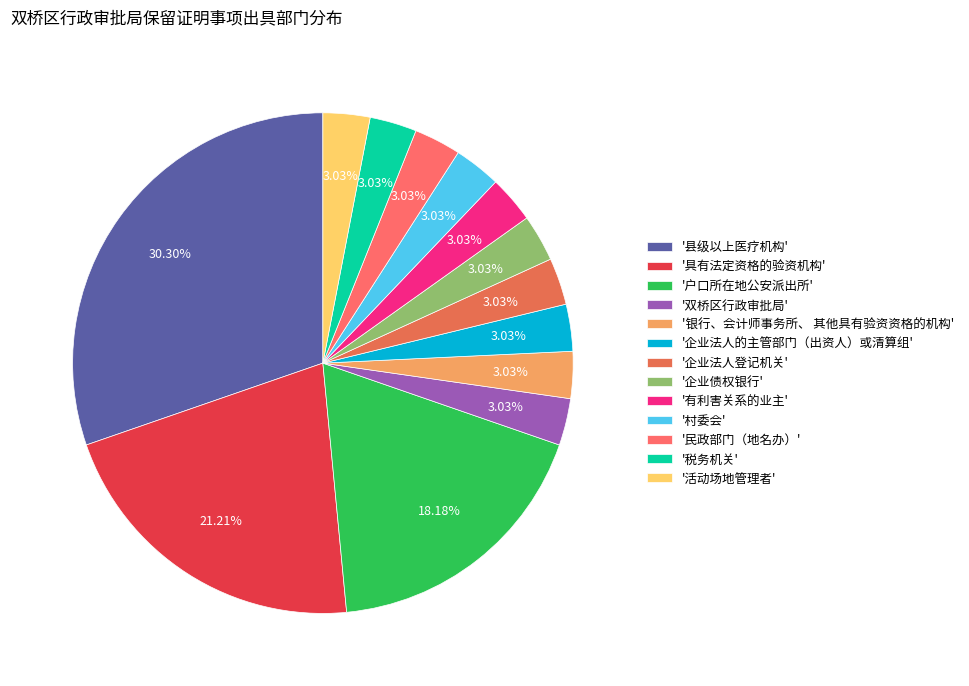

How many segments does this pie chart have?

13